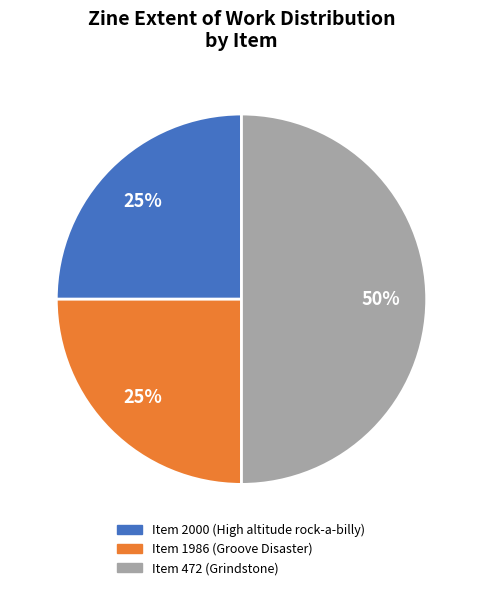

To the nearest percent, what is the difference between the largest and smallest slice percentages?

25%